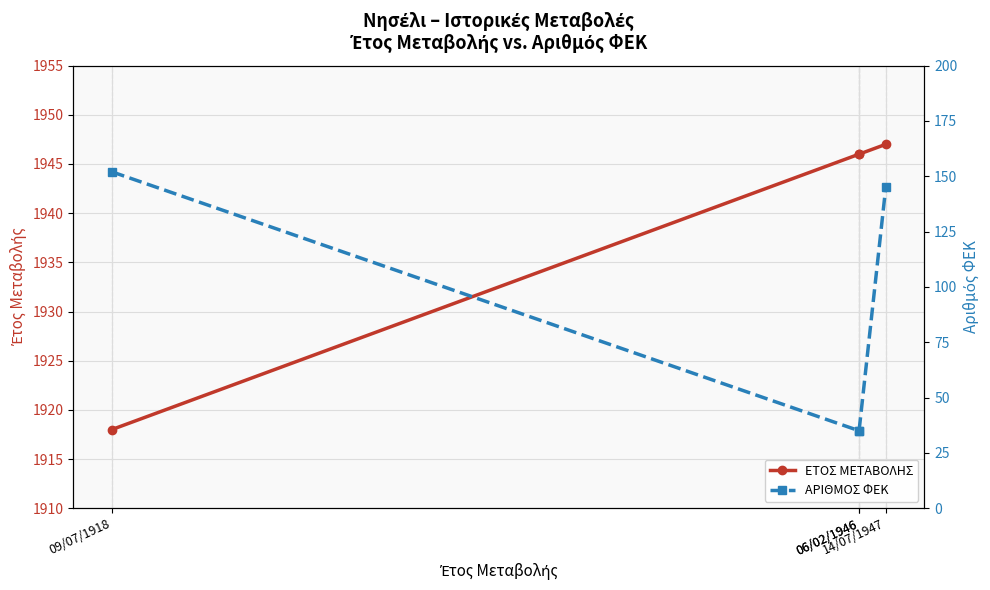

What is the total value across all series at 06/02/1946?

1981